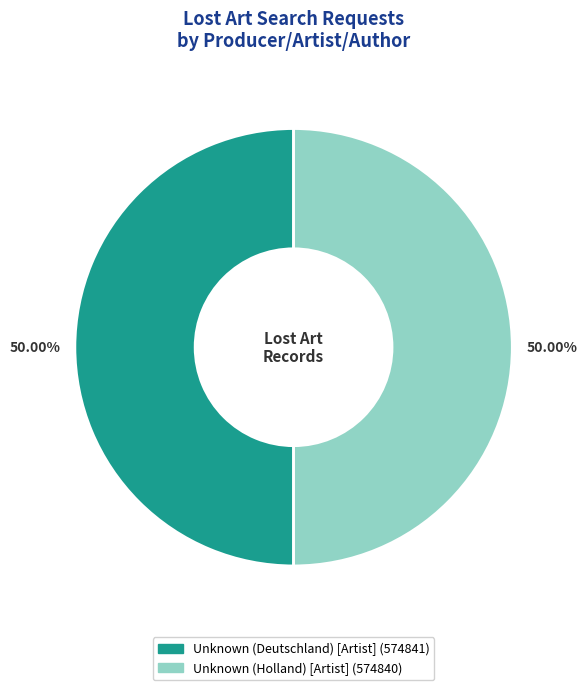

To the nearest percent, what percentage of the pie is Unknown (Holland) [Artist]?

50%